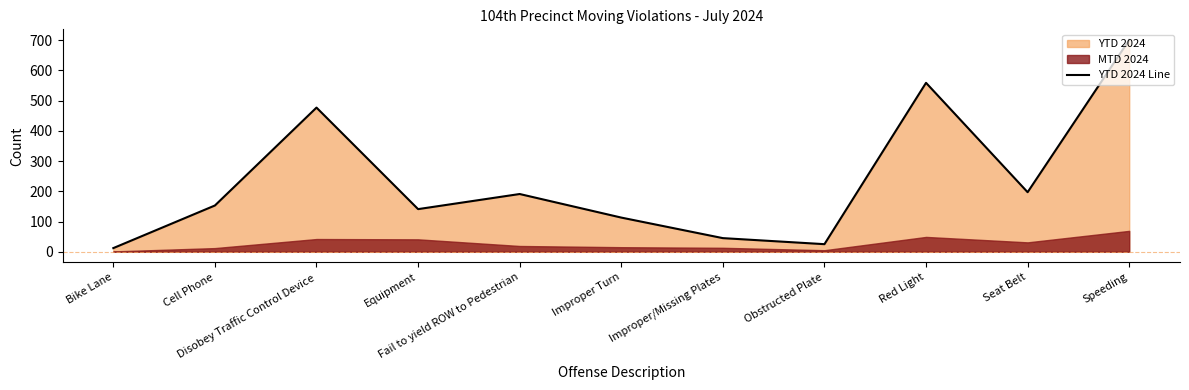

What is the difference between the values at Obstructed Plate and Cell Phone?

128